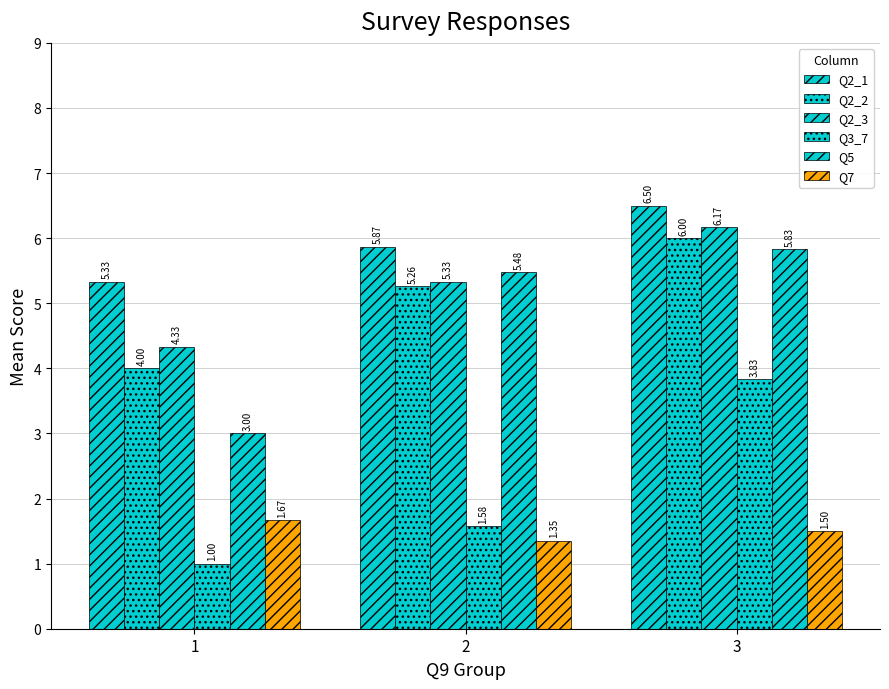

How many series are shown in this chart?

6